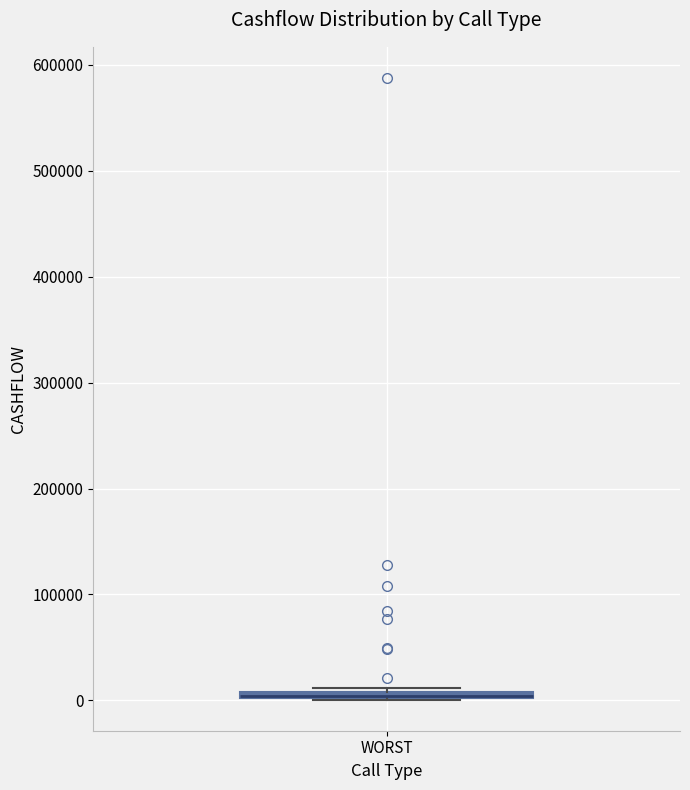

Where is the upper edge of the box for WORST on the y-axis? The values are not printed on the chart, so give them approximately, as read against the axis.

10000